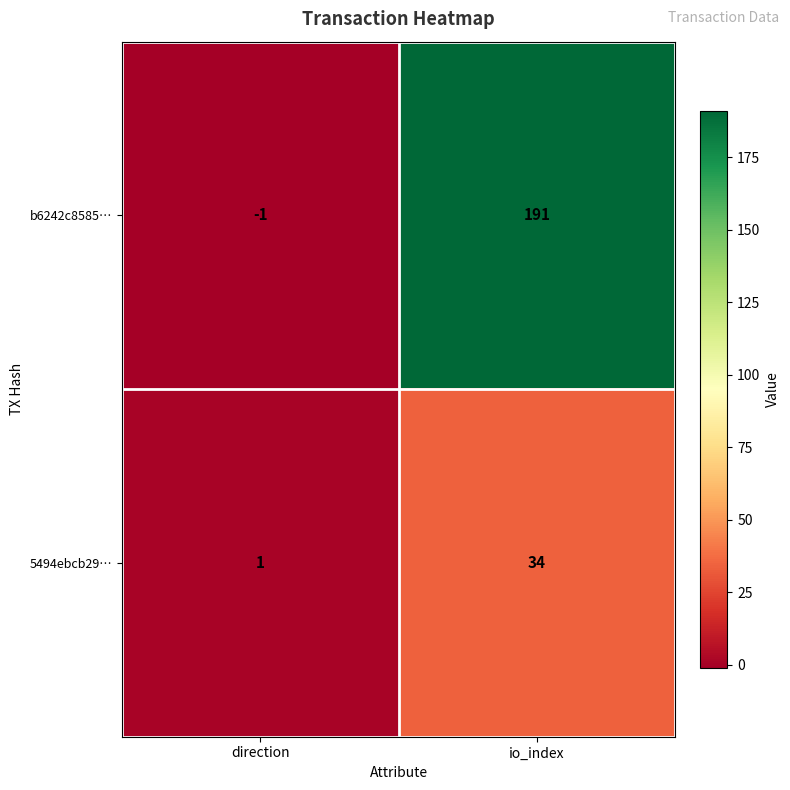

At how many categories does at least one series exceed 110?

1